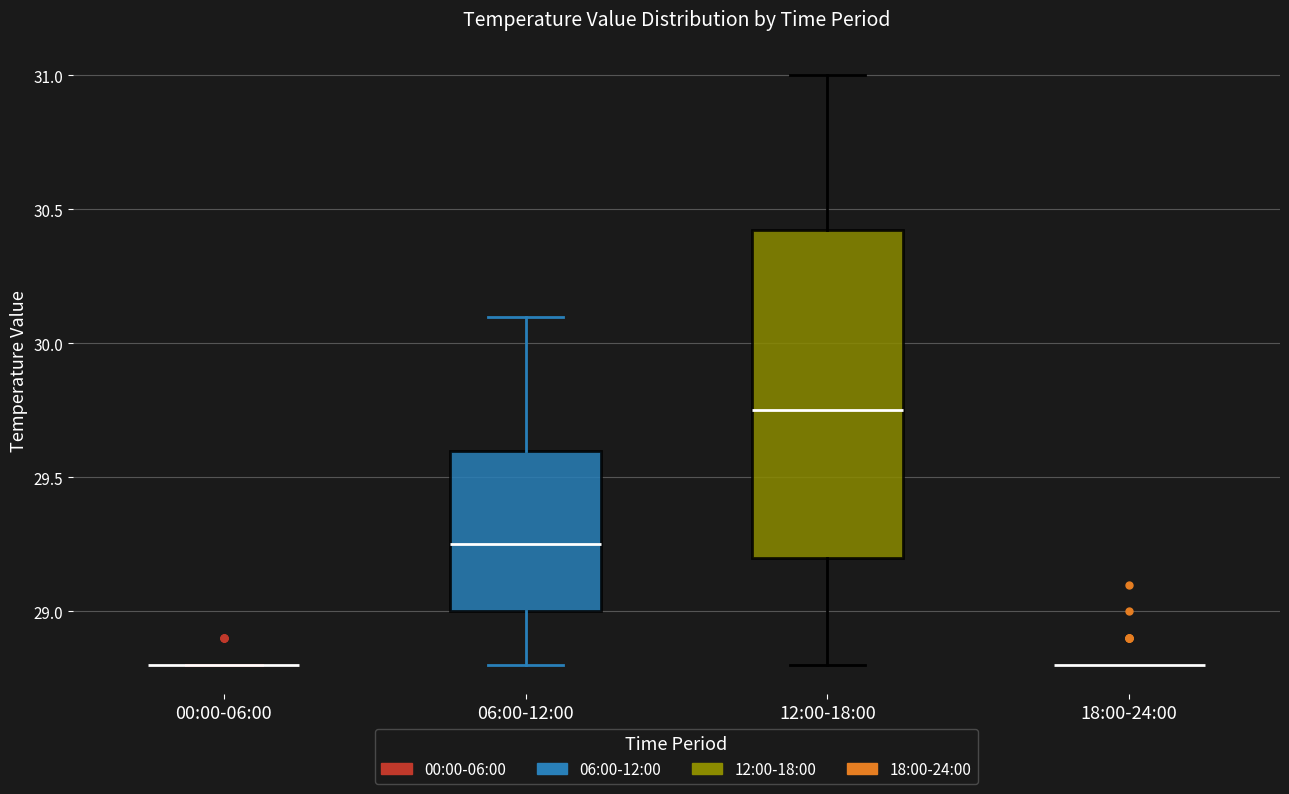

Reading left to right, transcribe this box plot: for each box, give where its median line is, the range the box spans, and where its two whiskers end, as read against the y-axis. The values are not printed on the chart, so give them approximately, as read against the axis.

00:00-06:00: box collapsed to a line at 28.80, whiskers 28.80 to 28.80
06:00-12:00: median 29.25, box 29.00 to 29.60, whiskers 28.80 to 30.10
12:00-18:00: median 29.75, box 29.20 to 30.45, whiskers 28.80 to 31.00
18:00-24:00: box collapsed to a line at 28.80, whiskers 28.80 to 28.80